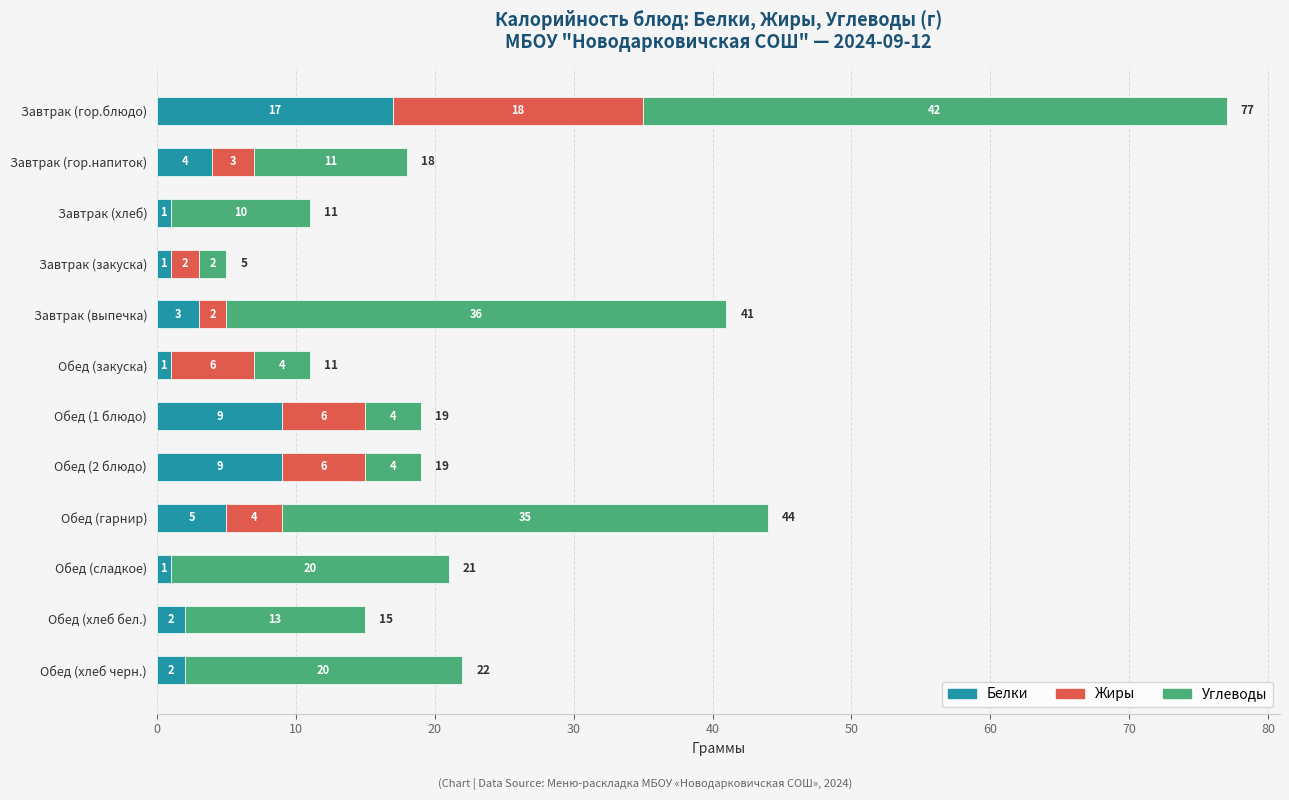

The Белки series shows 9 at Обед (1 блюдо). True or false?

True